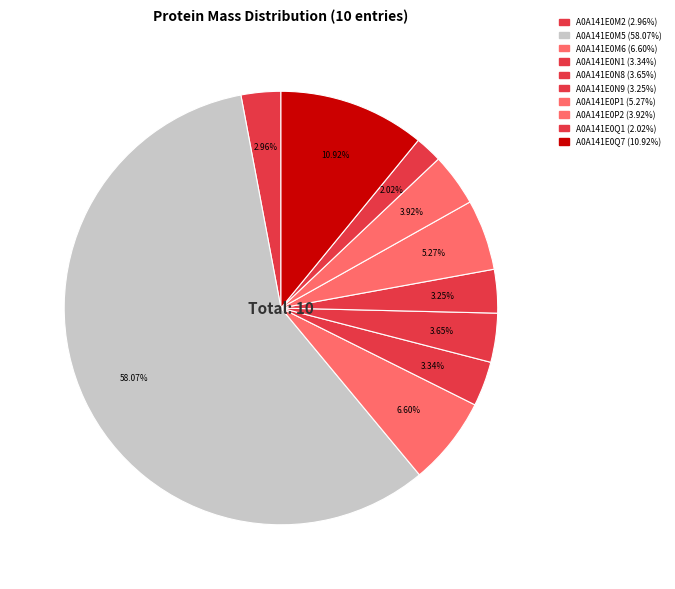

How many slices are in this pie chart?

10